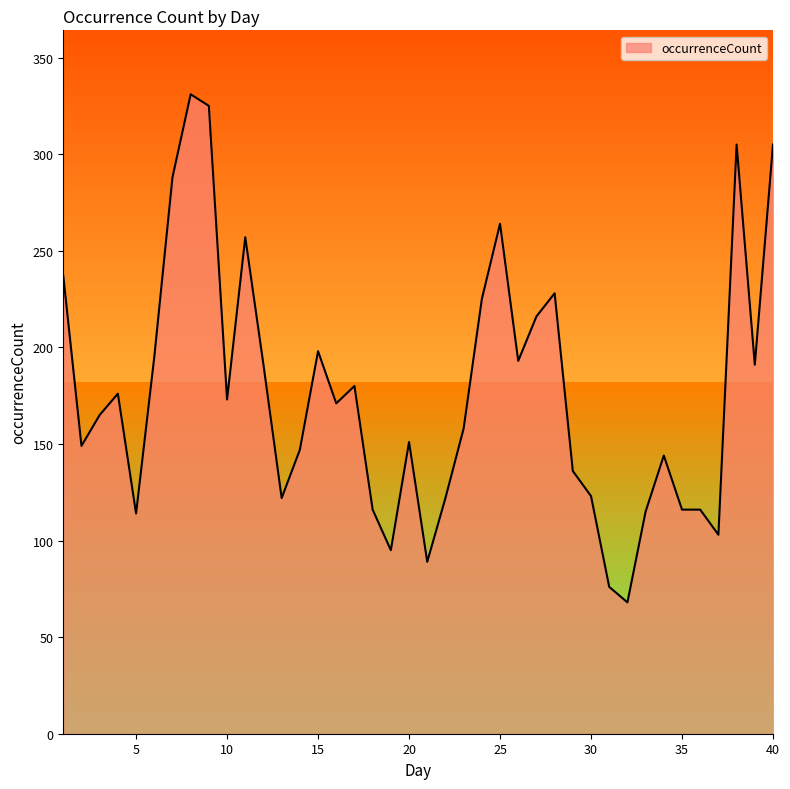

What is the difference between the maximum and minimum values?

263